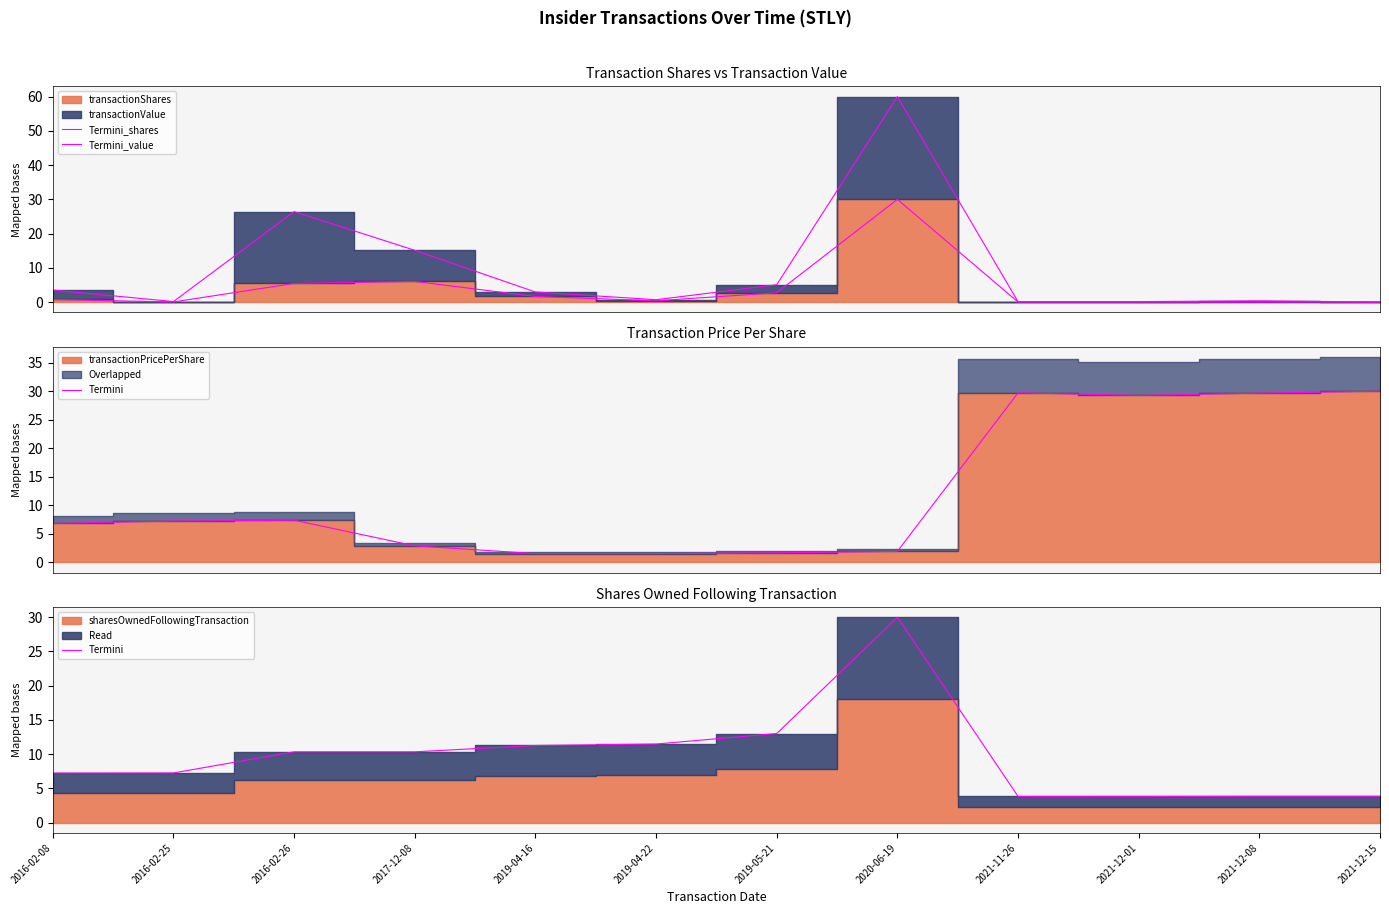

Does the chart have visible grid lines?

No